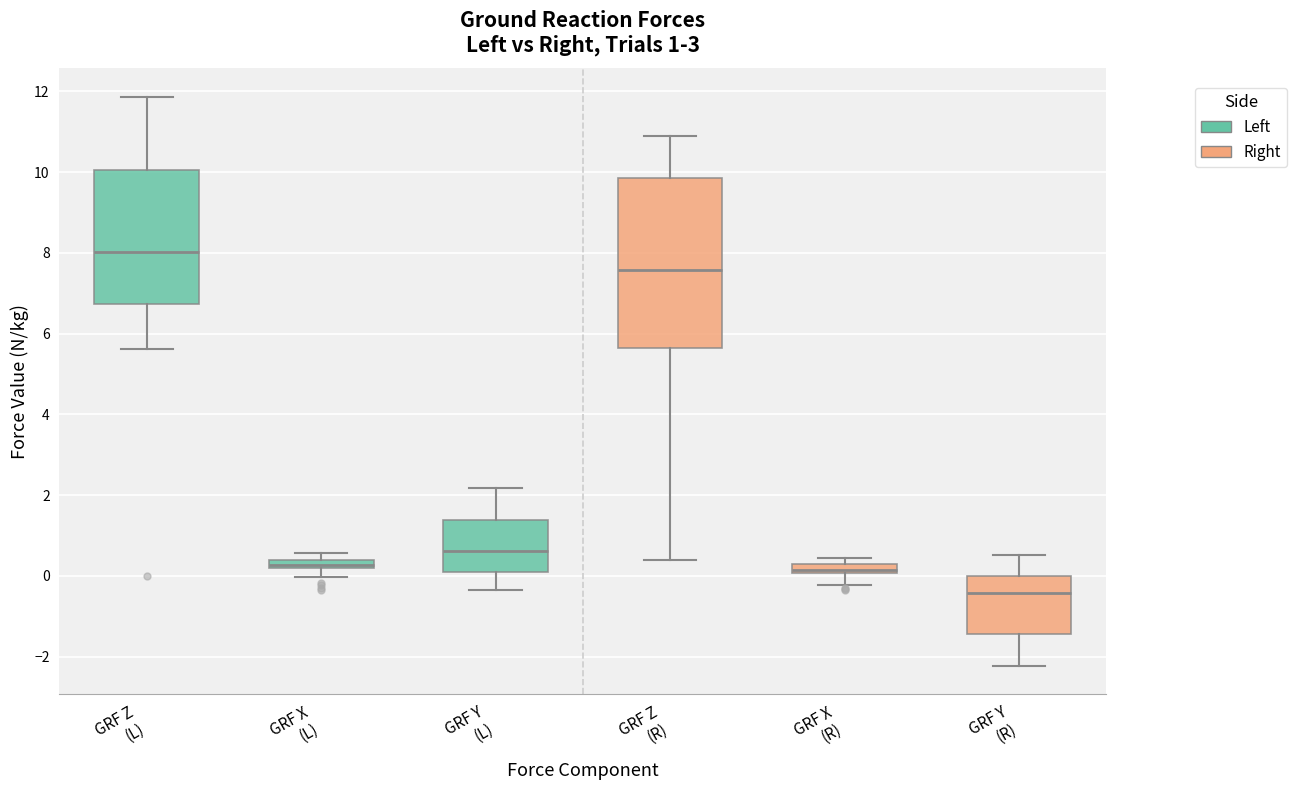

Which box is the tallest, from its lower edge to its upper edge?

GRF Z (R)